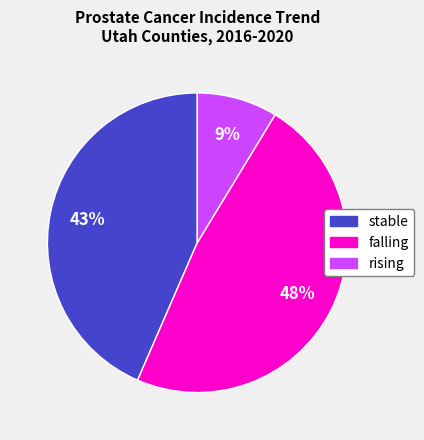

What percentage is the stable slice, to the nearest percent?

43%